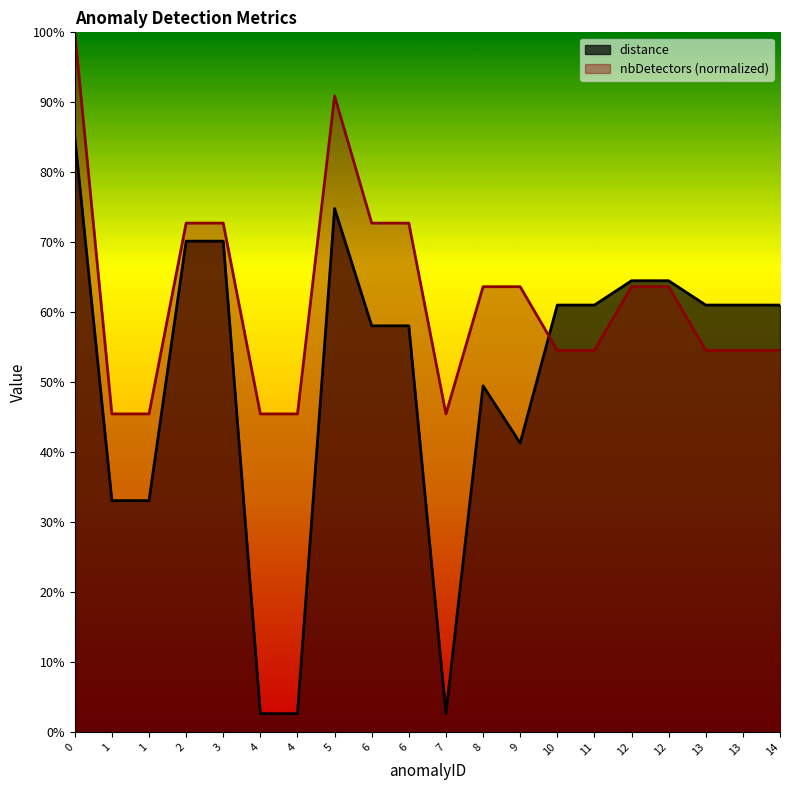

Is the value of distance at 3 greater than the value of nbDetectors at 2?

No